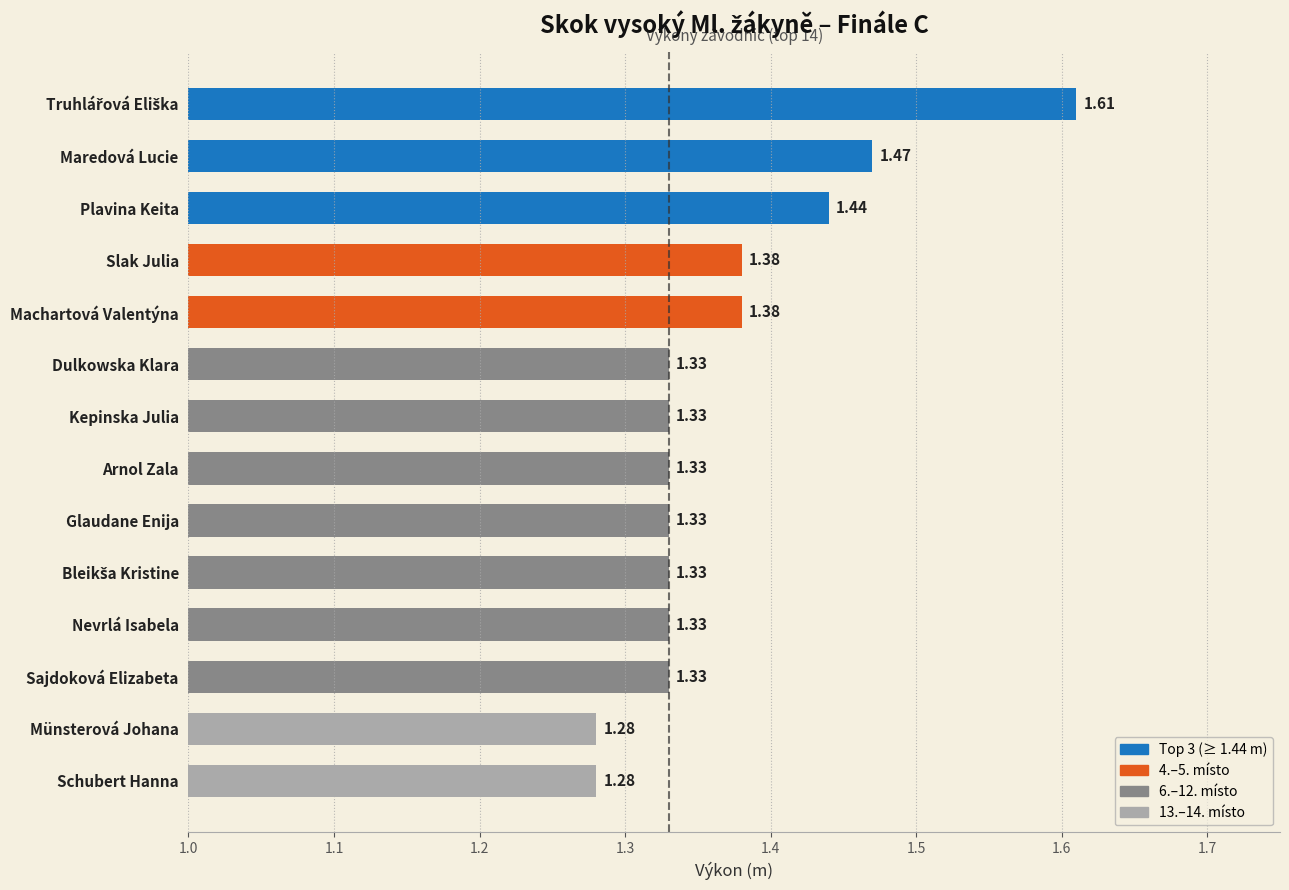

What is the sum of the values at Plavina Keita and Slak Julia?

2.8